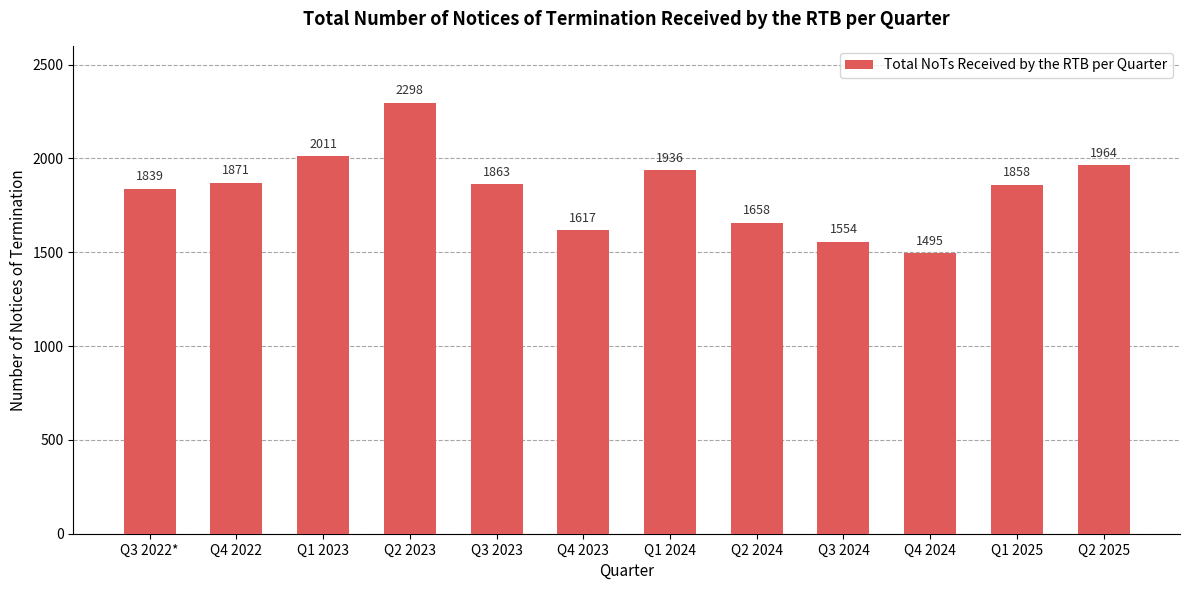

The value at Q2 2023 is 2298. True or false?

True